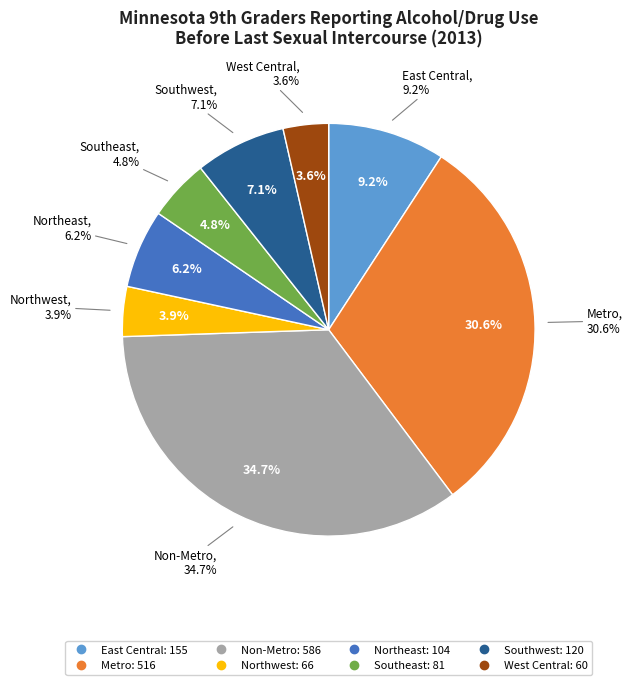

How many segments does this pie chart have?

8